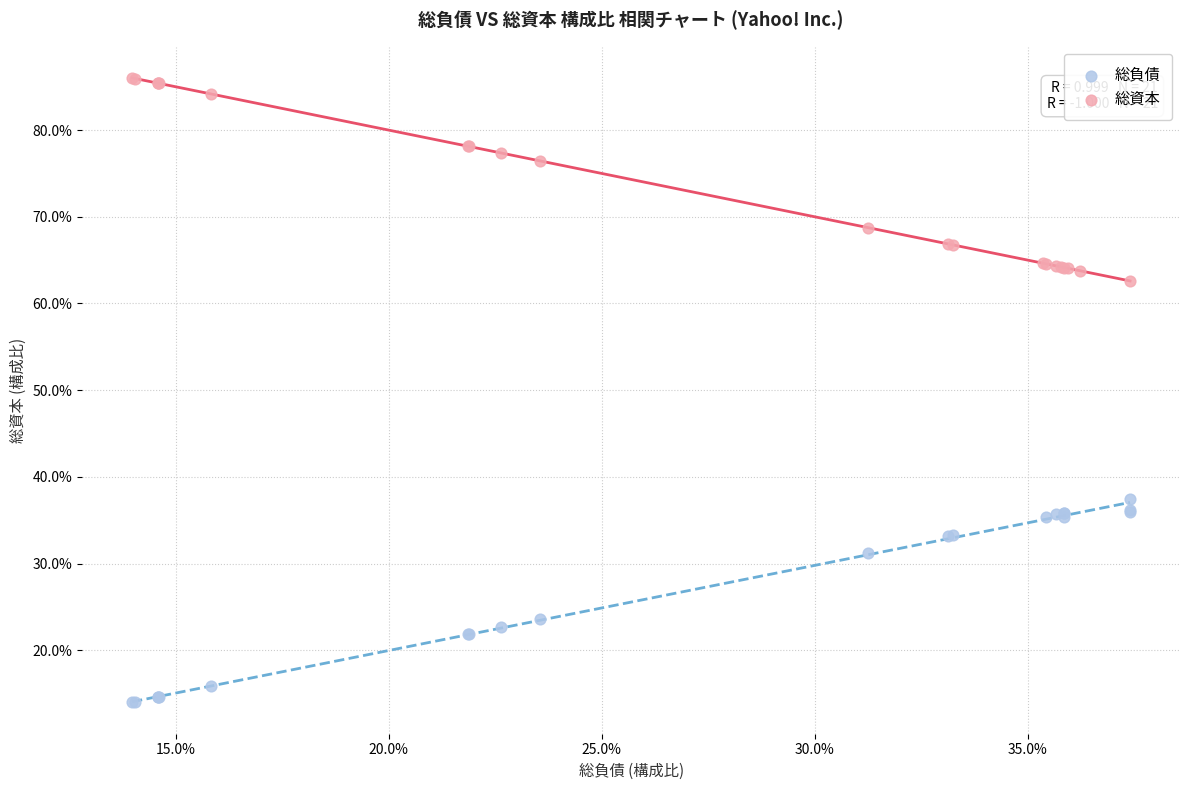

Which series contains the lowest Y value?

総負債